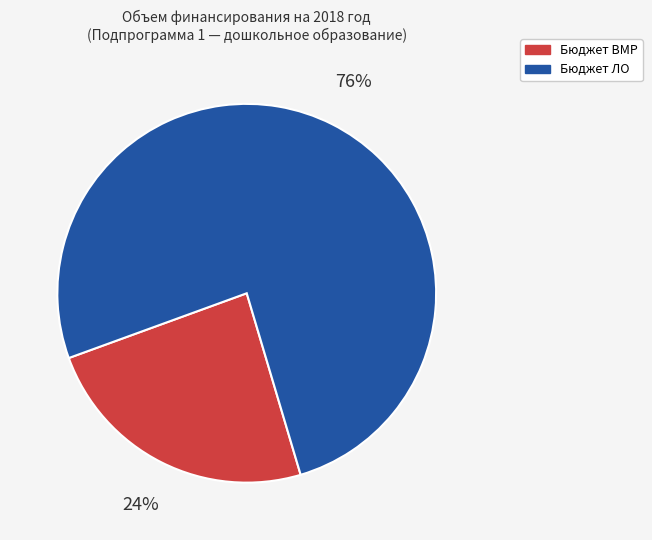

To the nearest percent, what is the difference between the largest and smallest slice percentages?

52%